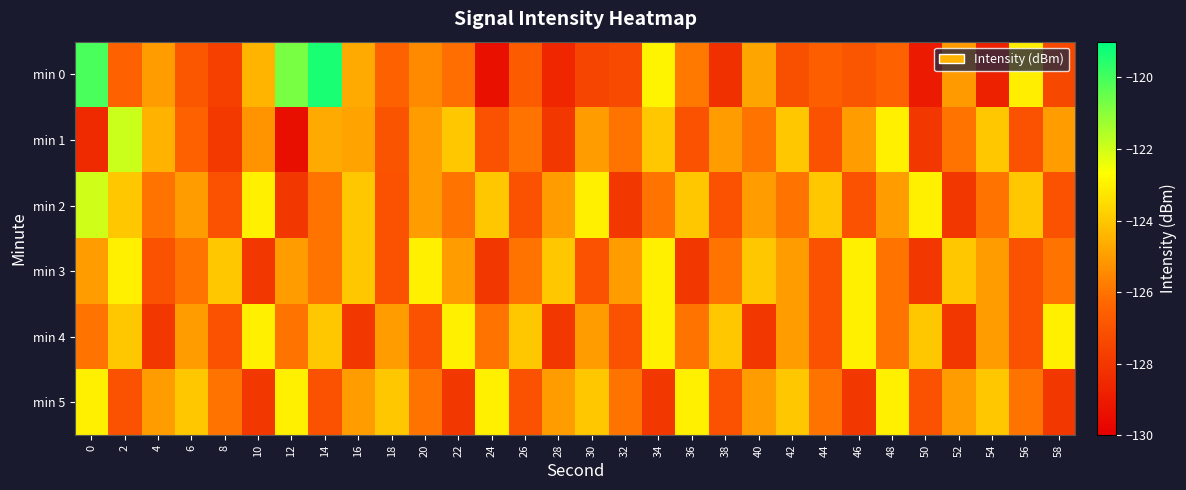

What is the total value across all series at 18?

-756.4